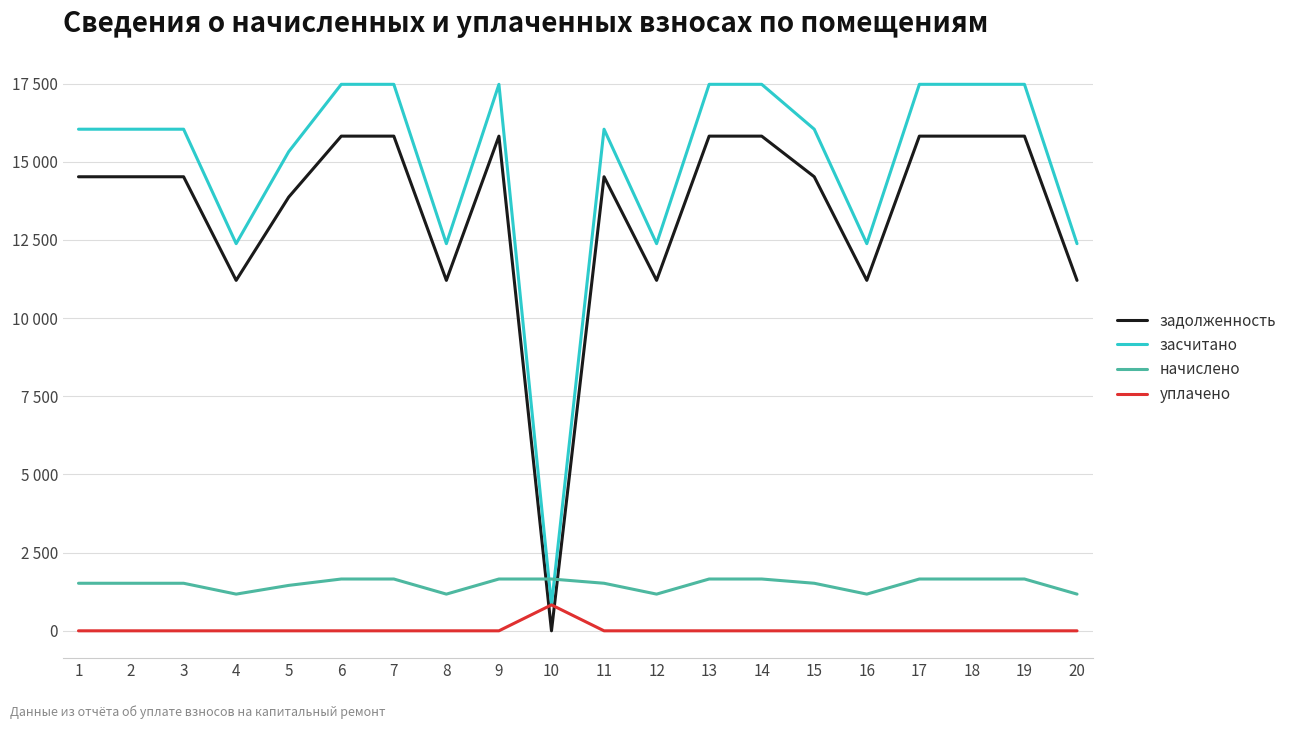

True or false: задолженность has more than 2 interior local peaks.

False